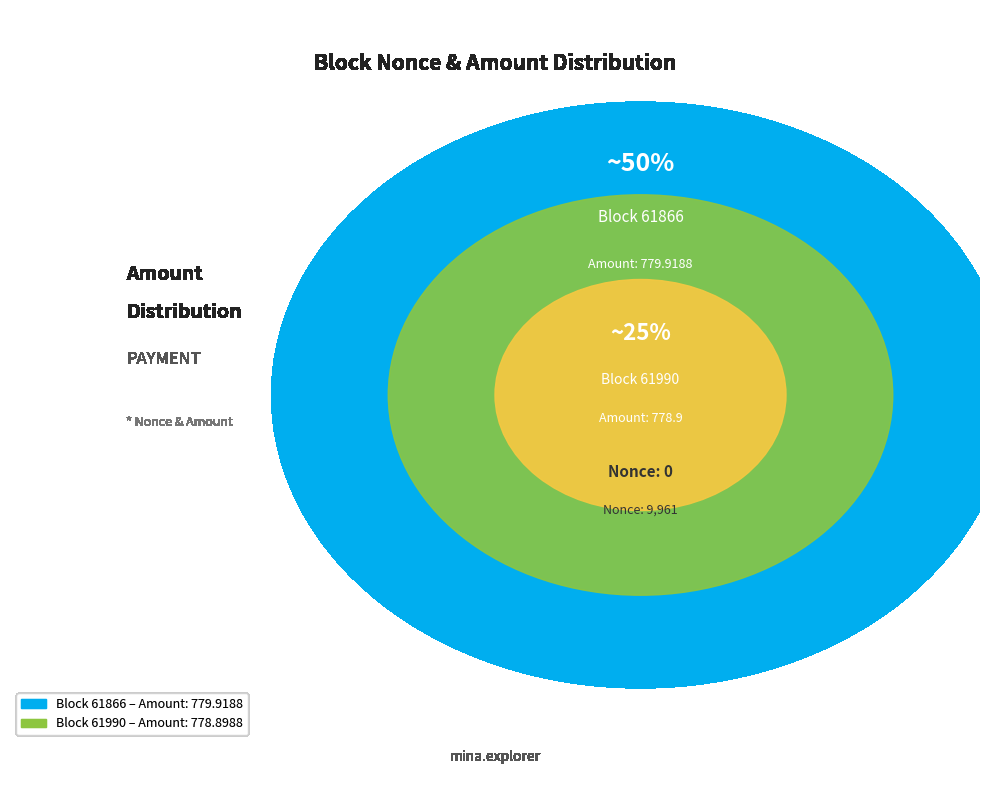

Which slice is the largest?

61866